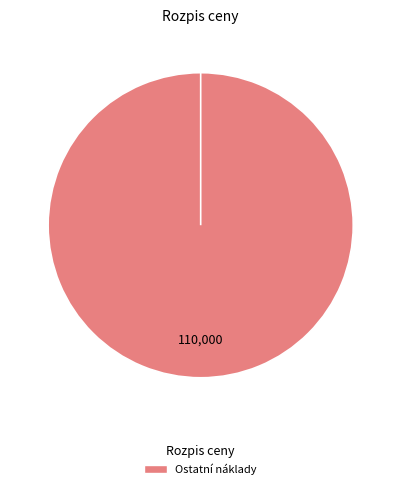

What percentage is NOT represented by MON?

100.0%